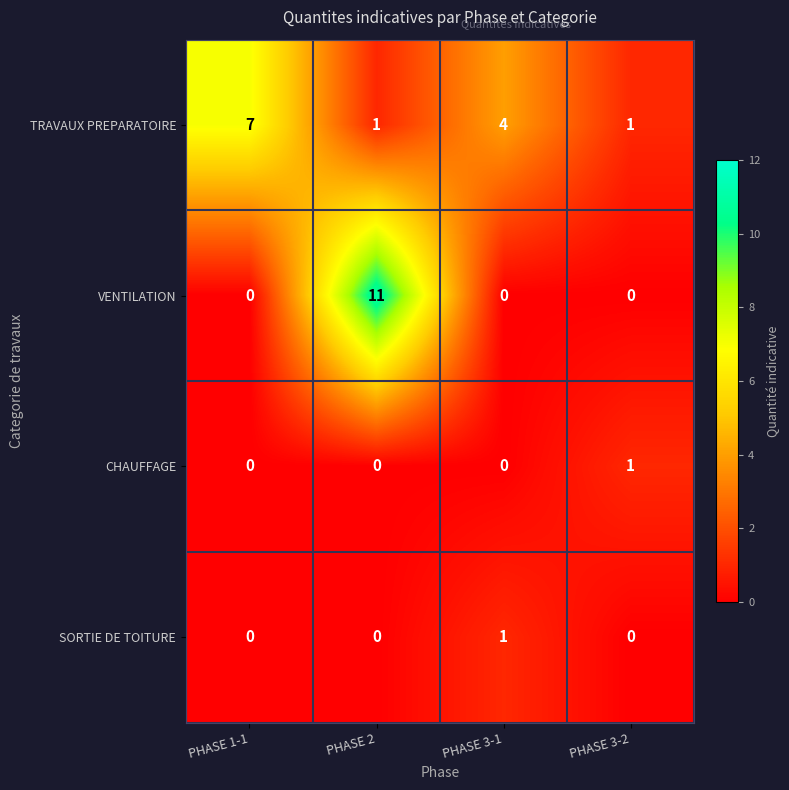

At which category does the chart reach its peak across all series?

PHASE 2